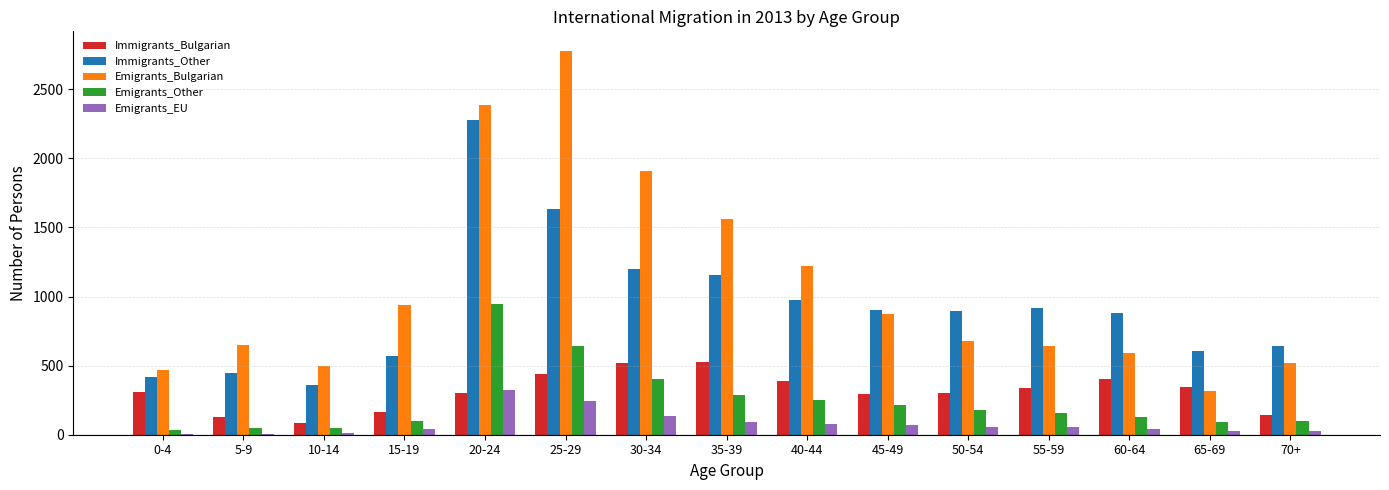

Where is Emigrants_EU nearest to the value 164?

30-34